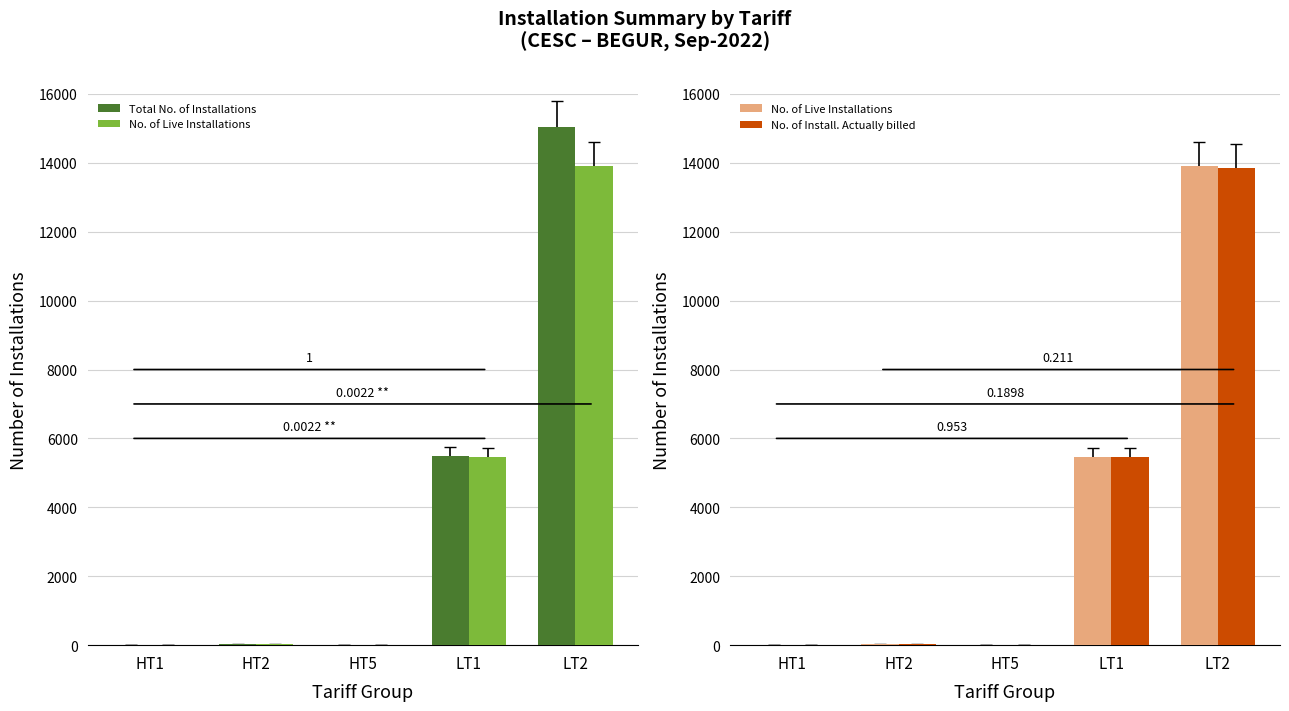

What position from the left is HT5?

3